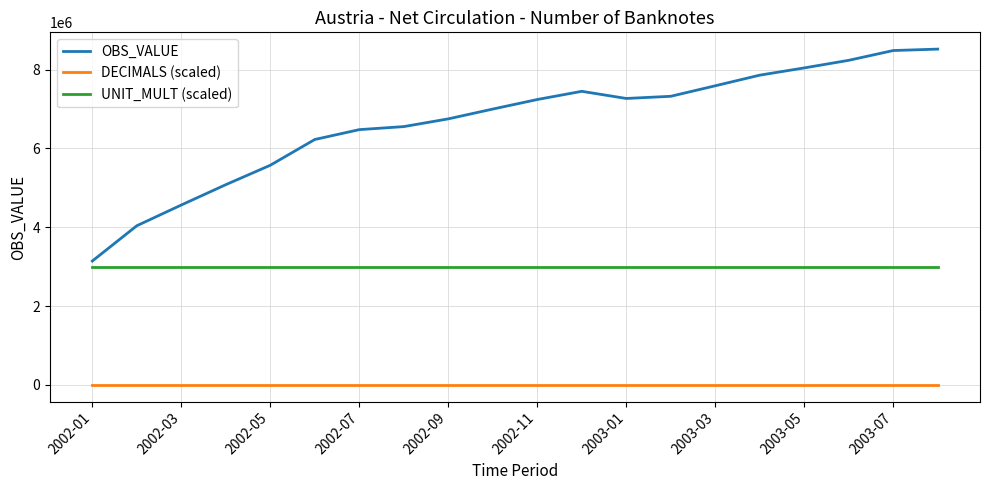

Which series has the largest total across all categories?

OBS_VALUE